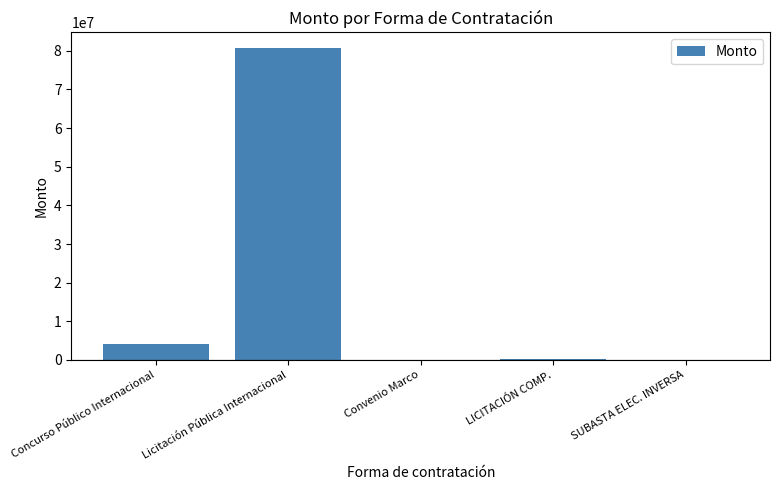

At which label is the value closest to 40363566?

Concurso Público Internacional